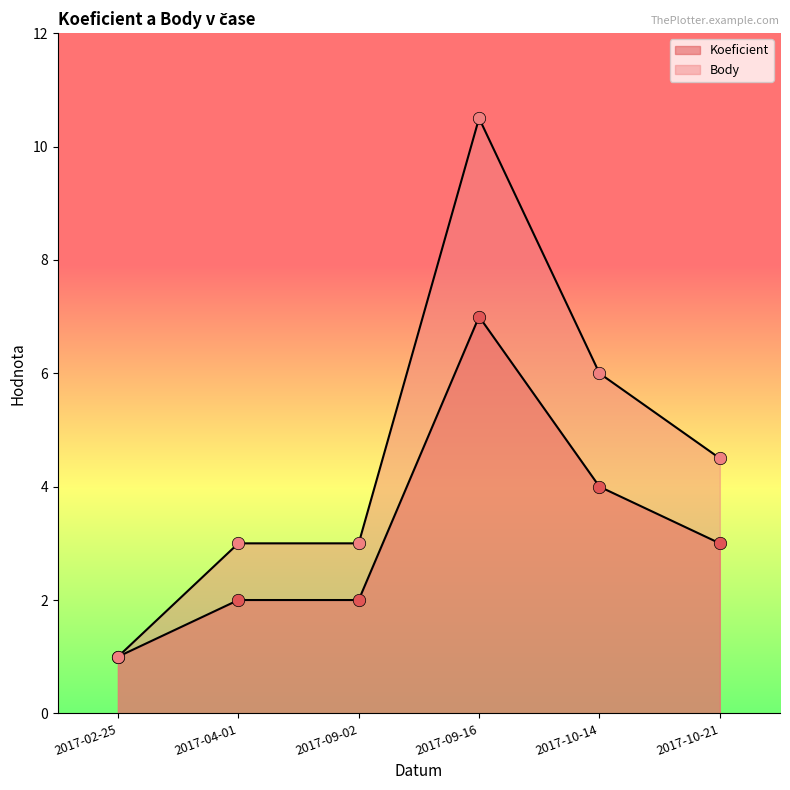

Is the value of Body at 2017-10-21 greater than the value of Koeficient at 2017-09-16?

No